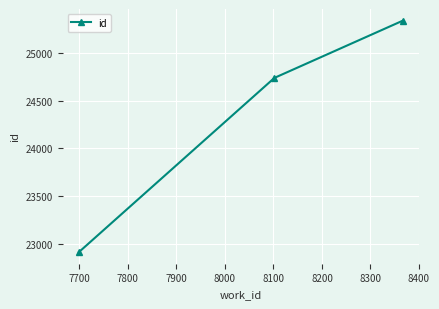

What is the greatest value displayed?

25334